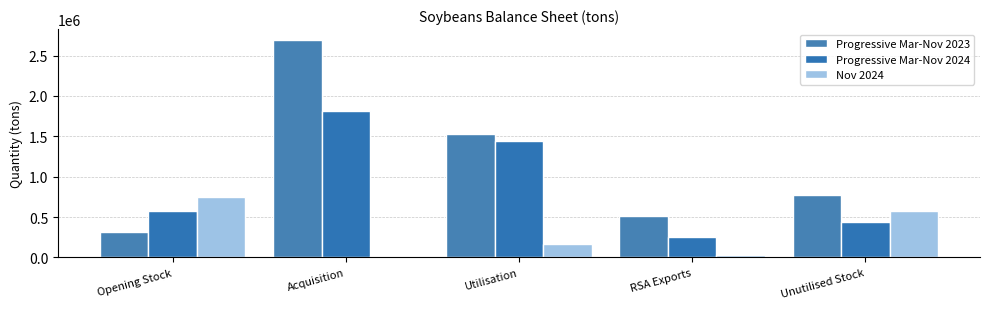

Is the value of Nov 2024 at RSA Exports greater than the value of Progressive Mar-Nov 2024 at Opening Stock?

No